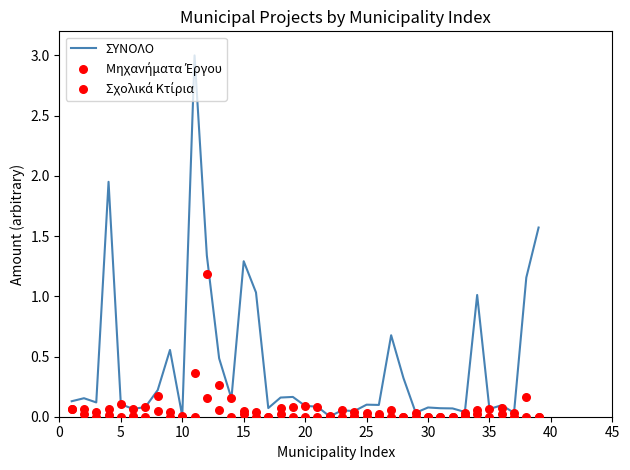

Which series has the largest total across all categories?

ΣΥΝΟΛΟ